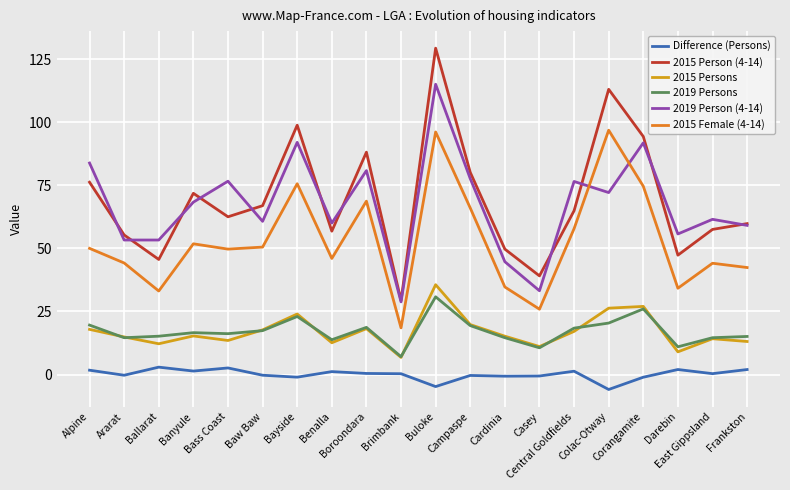

What is the sum of all 2019 Persons values?

343.1